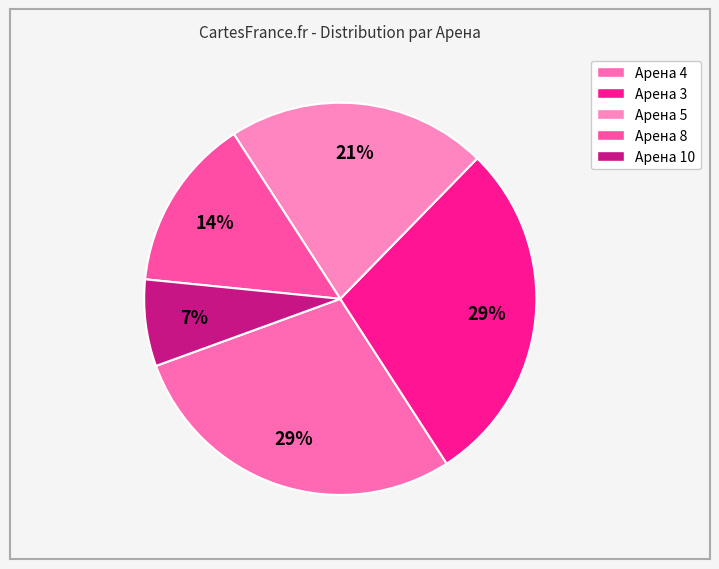

How many slices are in this pie chart?

5